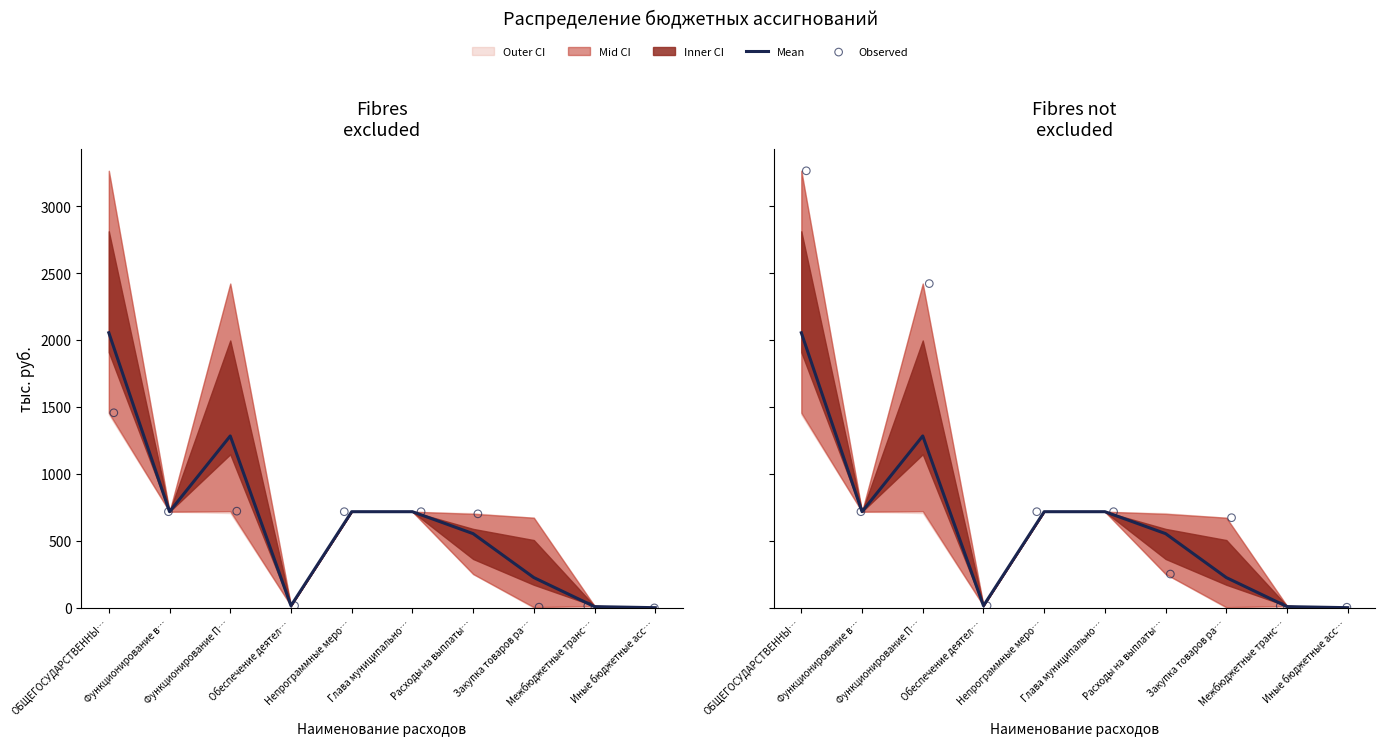

At how many categories does at least one series exceed 2339?

2